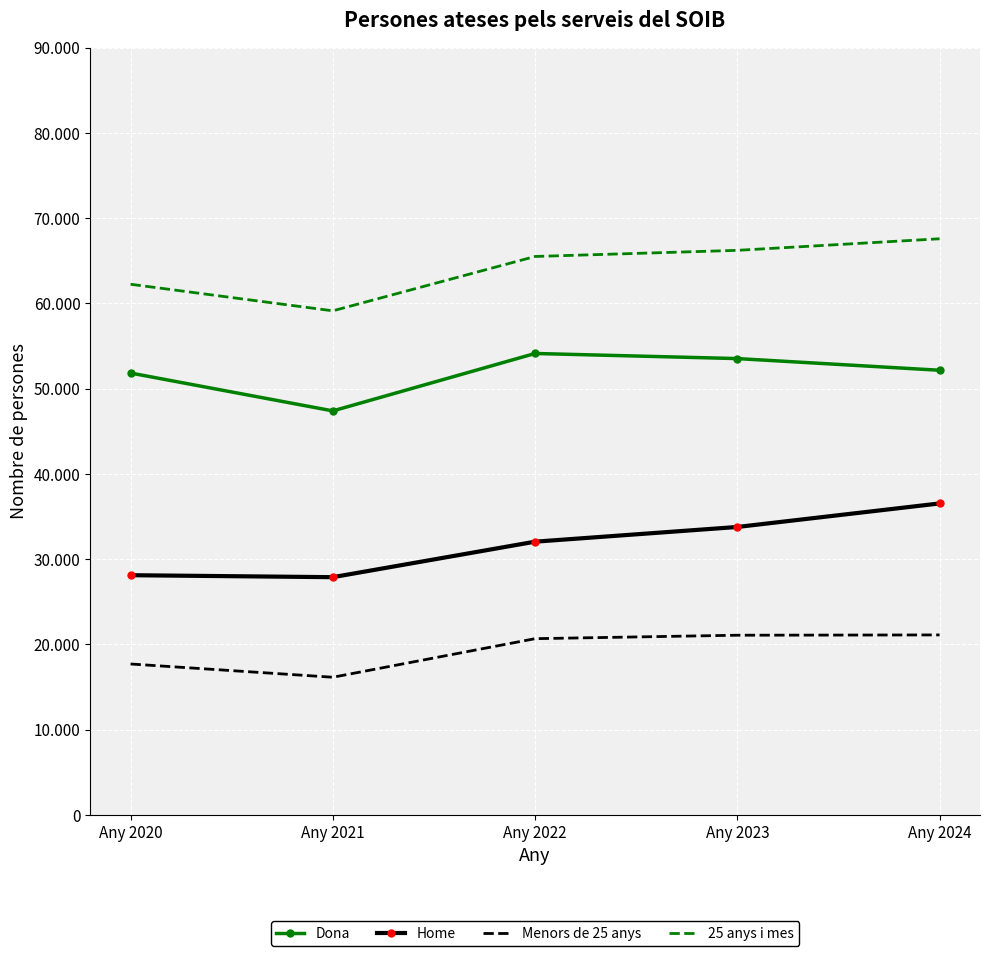

What is the smallest value displayed?

16143